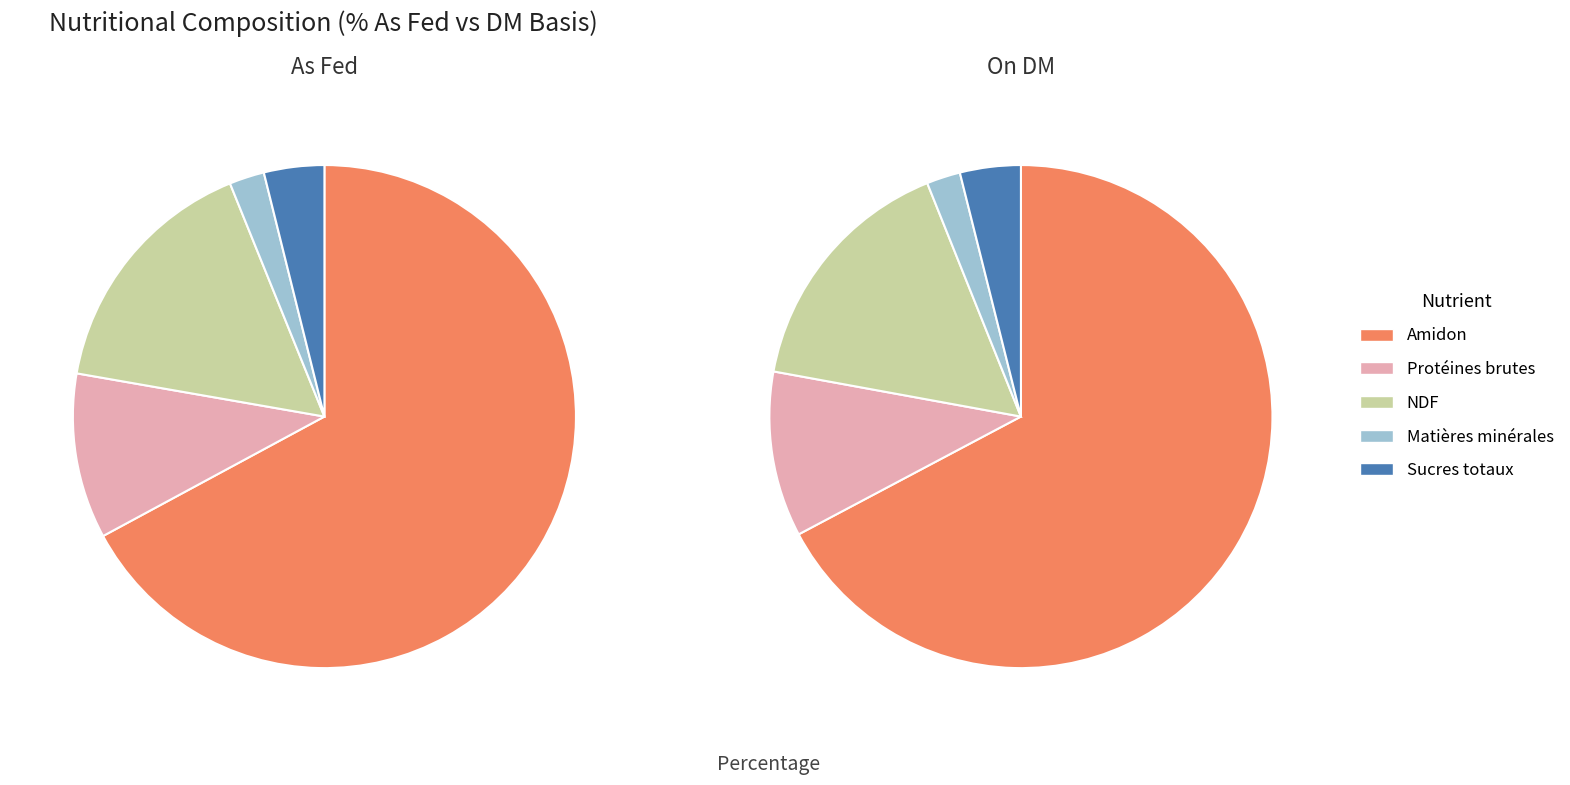

How many slices are in this pie chart?

10